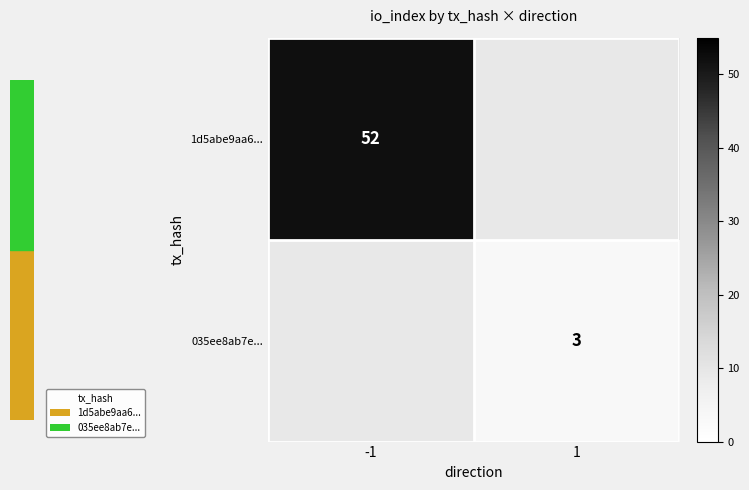

Is the value of 1d5abe9aa6... at -1 greater than the value of 035ee8ab7e... at 1?

Yes